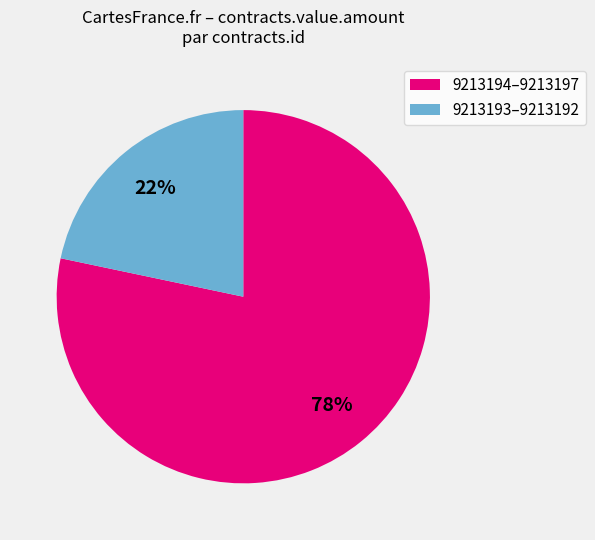

Combined, do 9213193–9213192 and 9213194–9213197 account for over 50%?

Yes